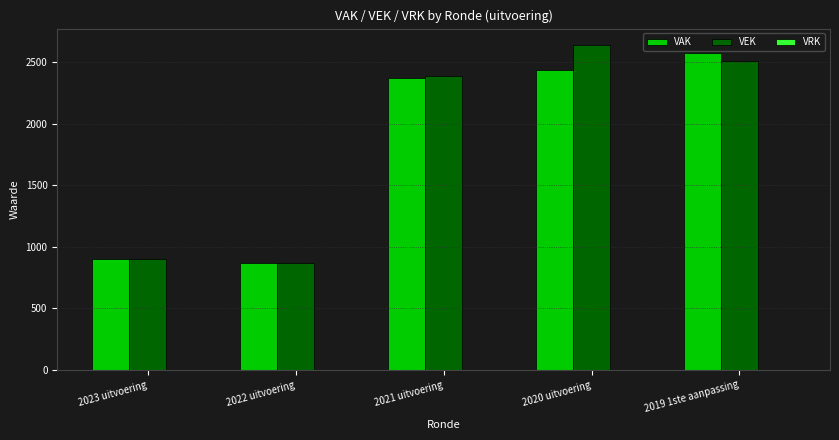

How many bars are there in total?

10